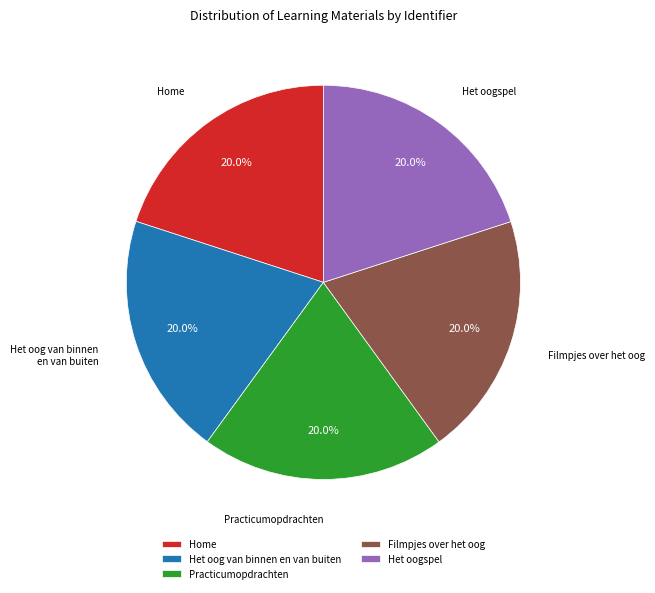

How many slices are in this pie chart?

5